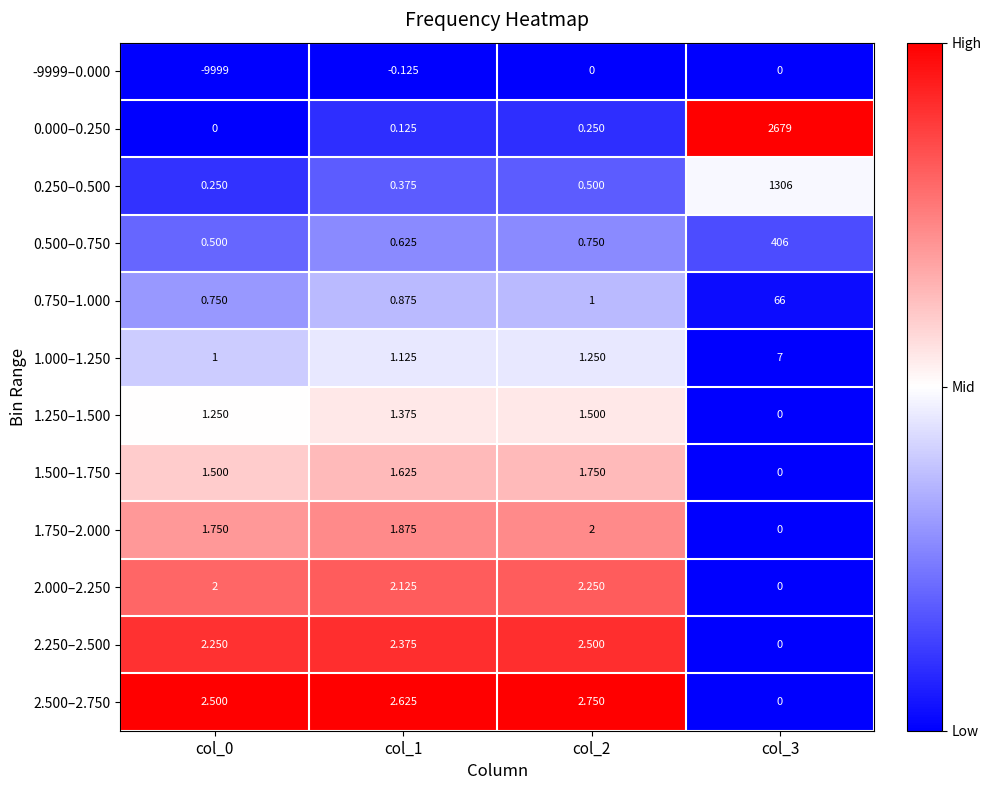

Which series changed the most between col_0 and col_3?

-9999–0.000